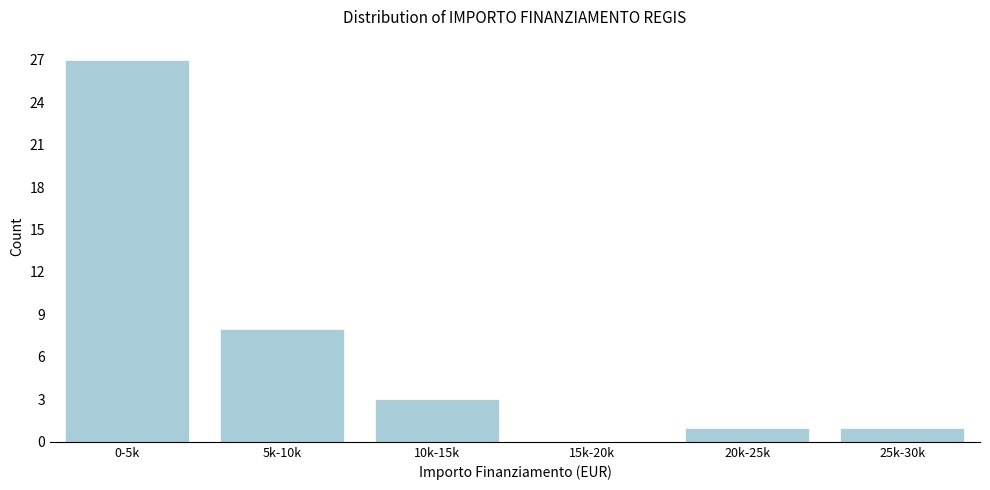

Reading left to right, what are all the values shown in this chart?

0-5k=27	5k-10k=8	10k-15k=3	15k-20k=0	20k-25k=1	25k-30k=1